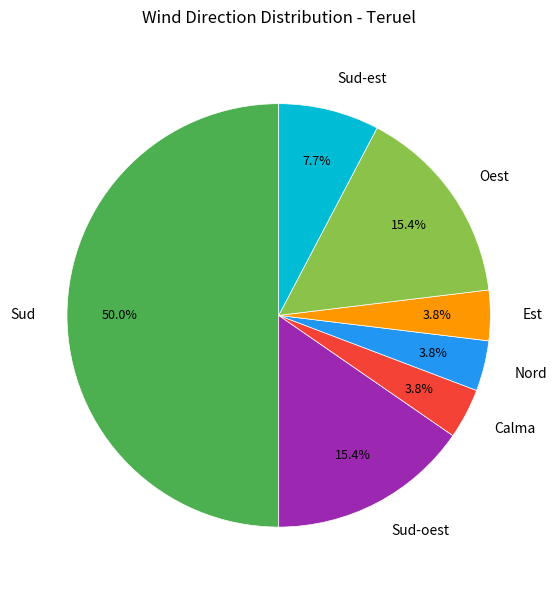

Which slice is the largest?

Sud